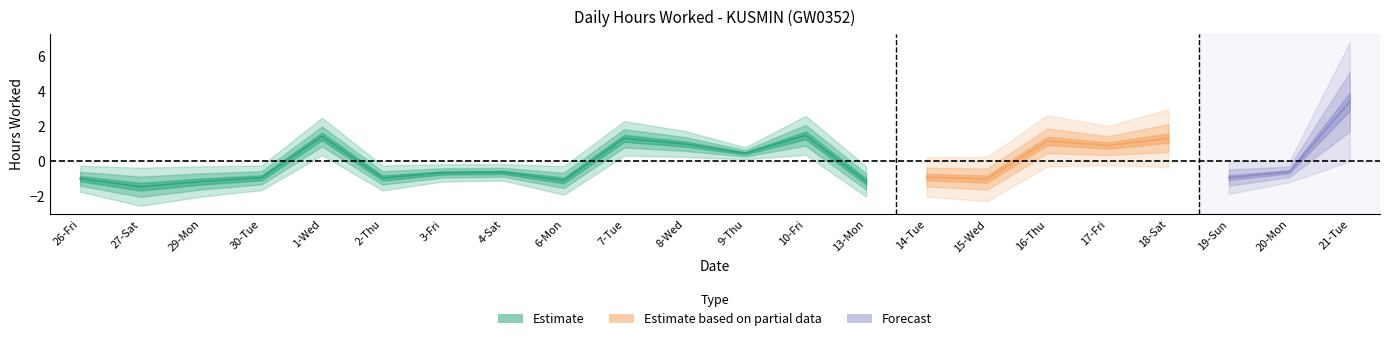

The chart shows a value of 5.8 at 8-Wed. True or false?

False